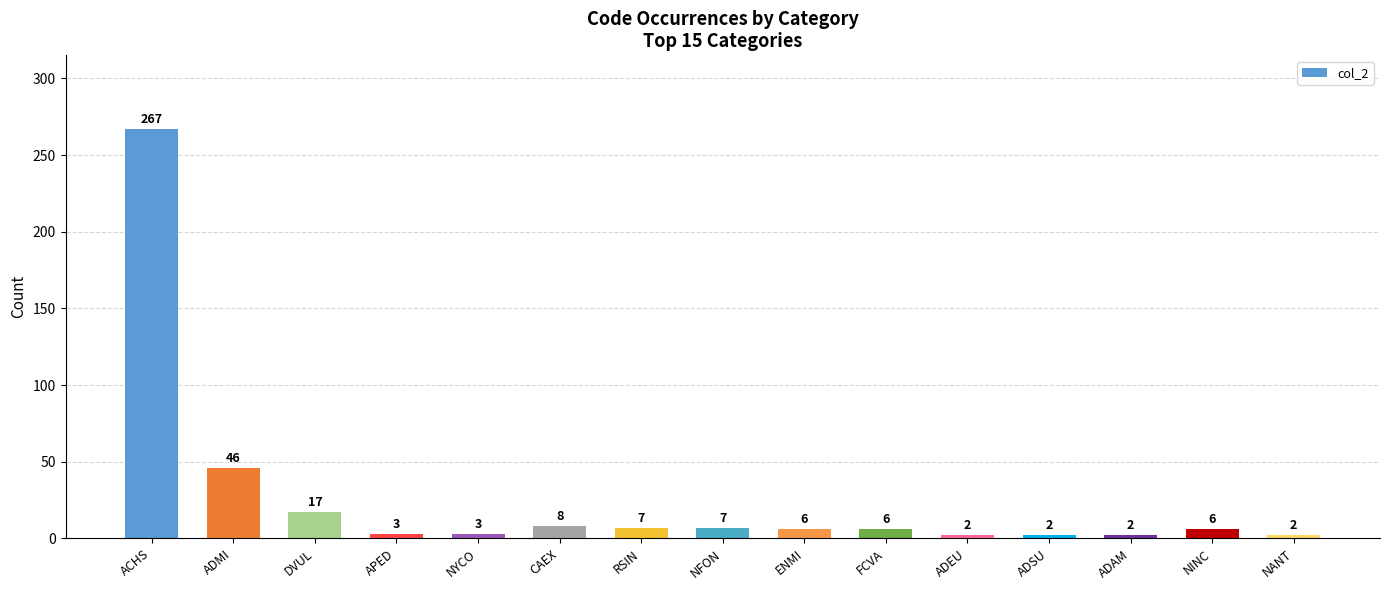

Is it true that the value at NINC is 6?

True